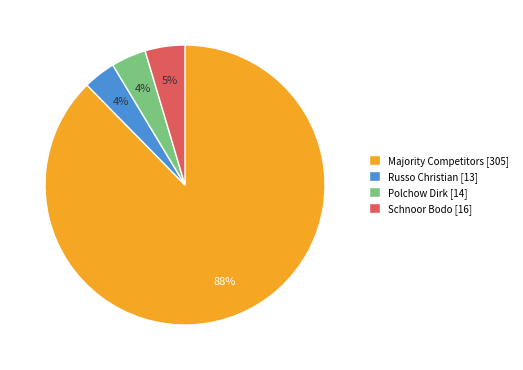

Count the number of slices in the pie.

4